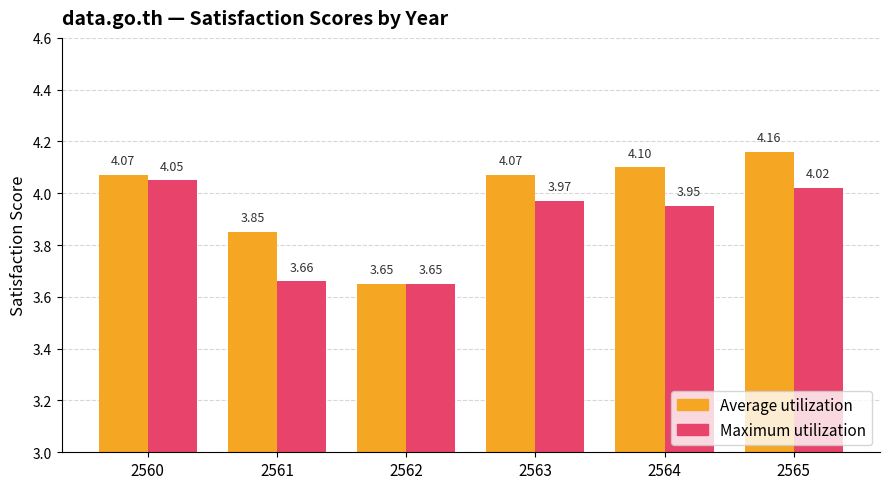

What is the sum of the Average utilization values at 2563 and 2564?

8.2